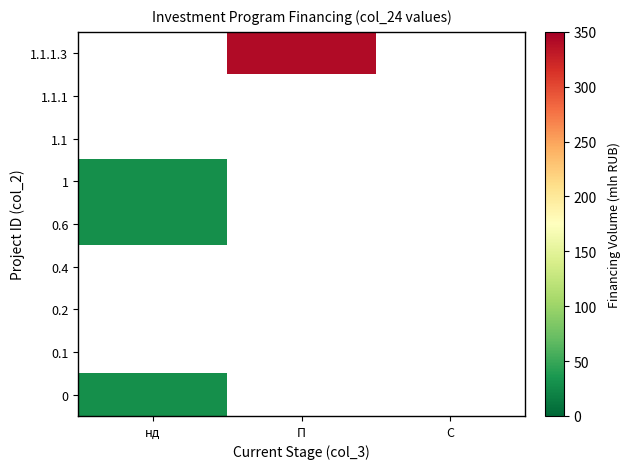

Rank the categories by 1.1.1 value from highest to lowest.

нд, П, С